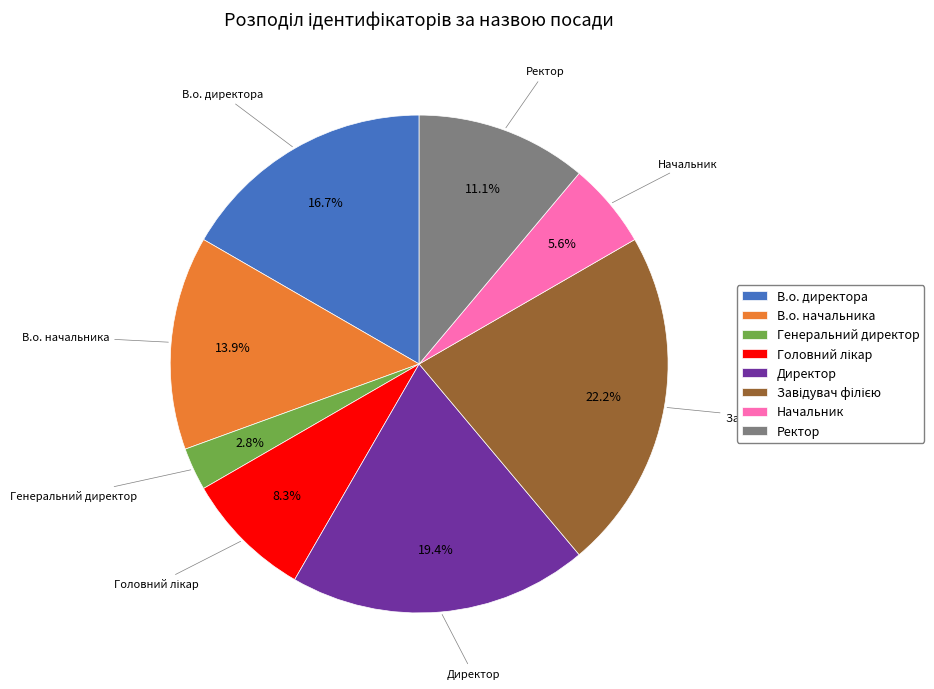

What percentage is NOT represented by Директор?

80.6%